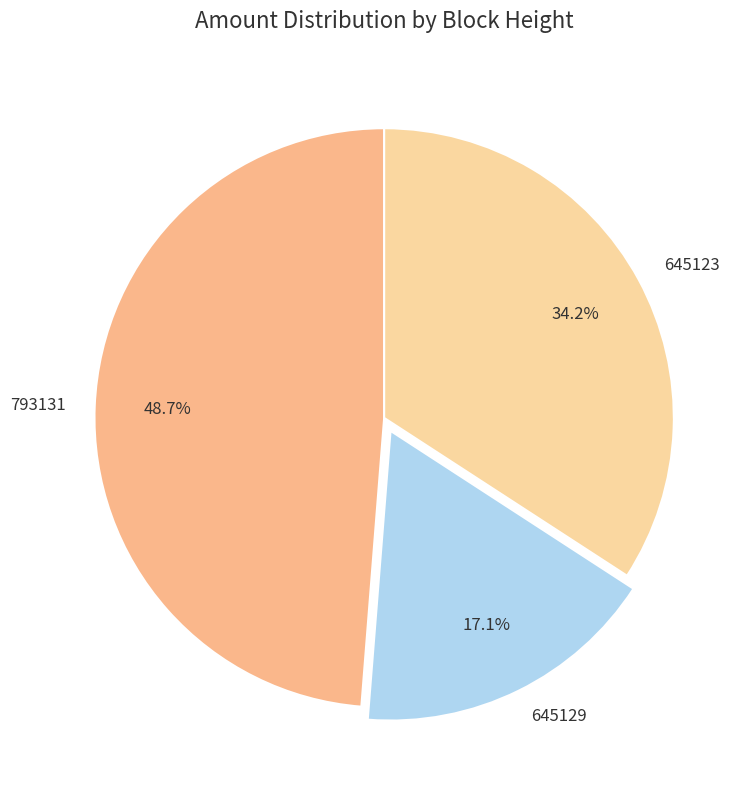

The 645123 slice represents 34% of the pie. True or false?

True